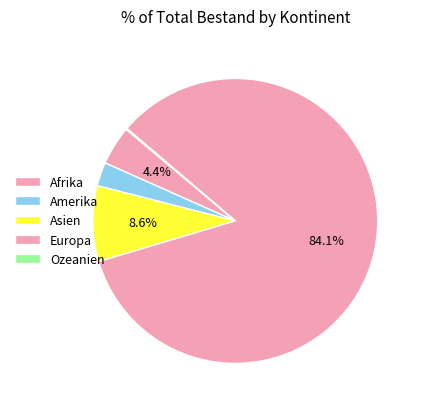

Which slice represents more than half of the pie?

Europa